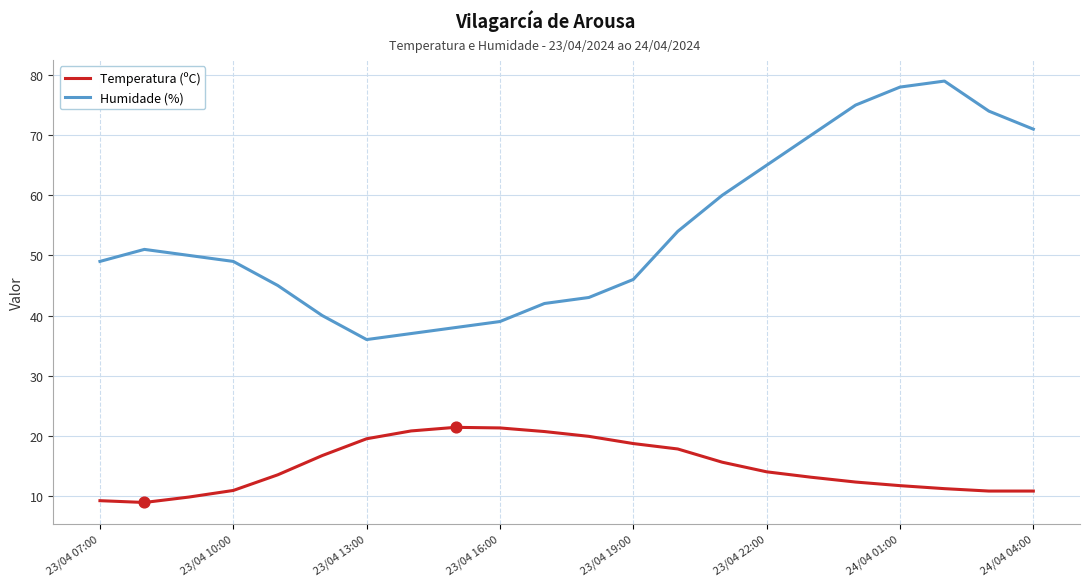

Which series has the largest range (max minus min)?

Humidade (%)